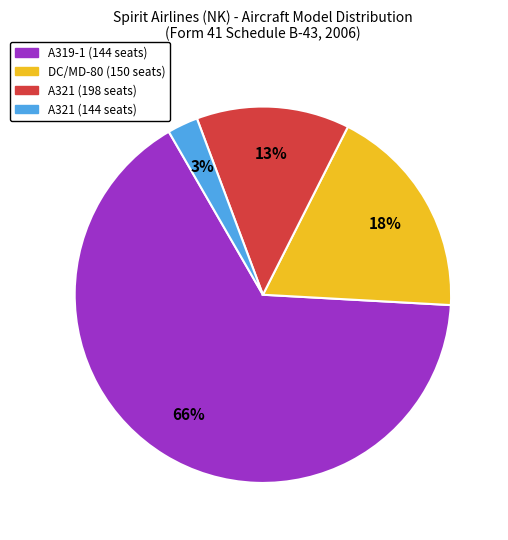

To the nearest percent, what is the average slice percentage?

25%